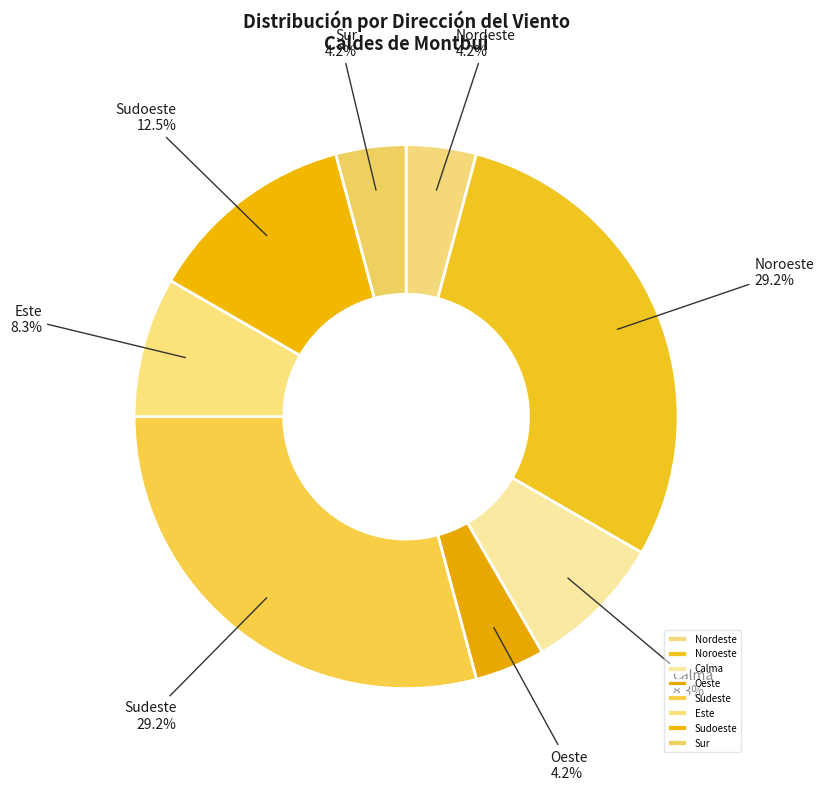

What is the ratio of the value at Nordeste to the value at Calma?

0.5